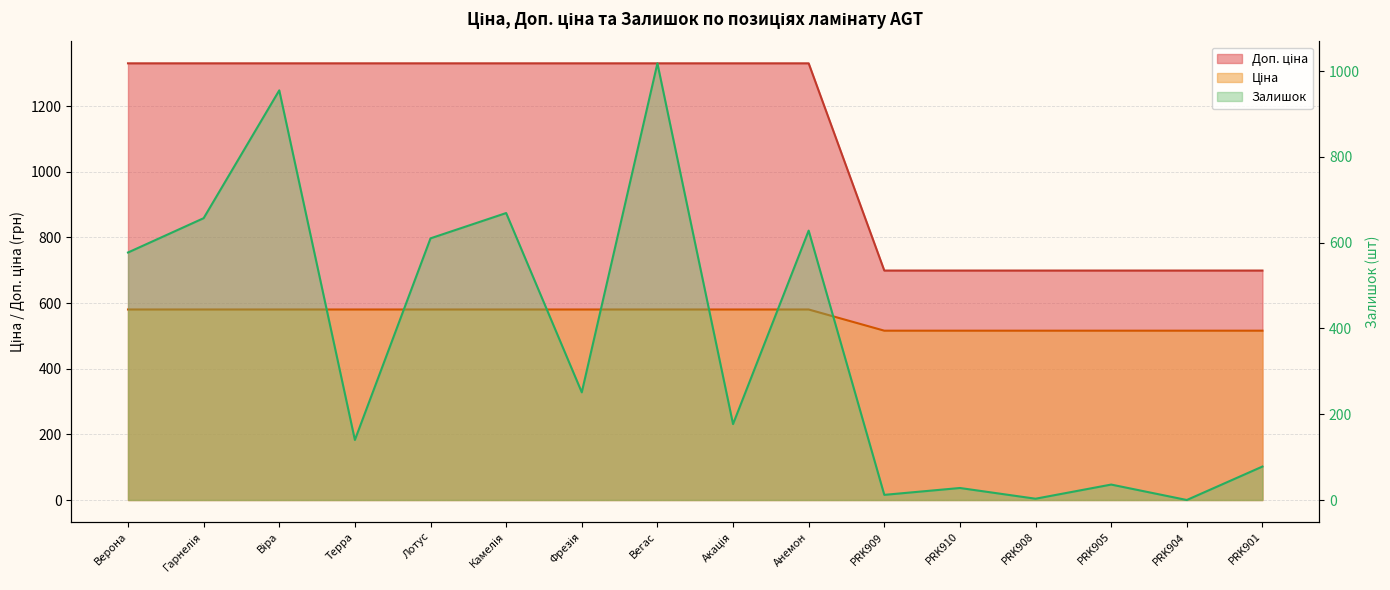

Is the value of Доп. ціна at Камелія greater than the value of Ціна at Вегас?

No